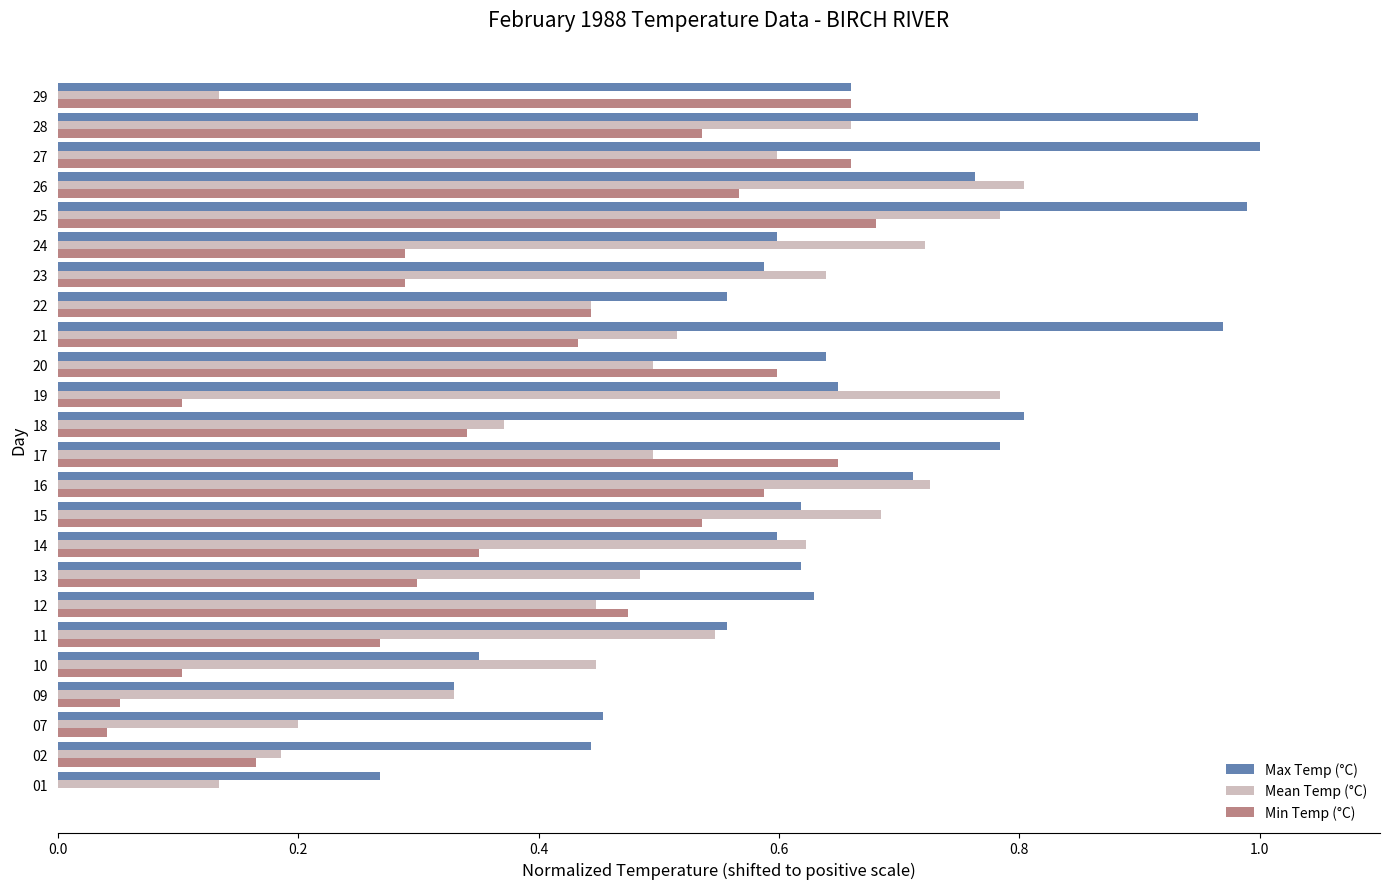

The Min Temp (°C) series shows 0.2 at 12. True or false?

False